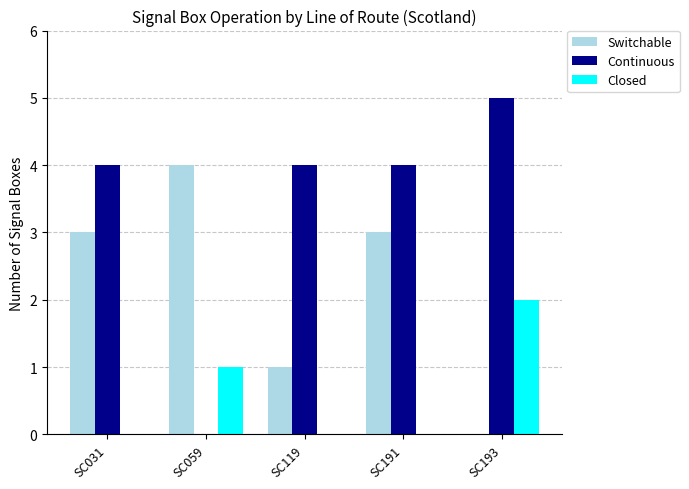

At which category does the chart reach its peak across all series?

SC193